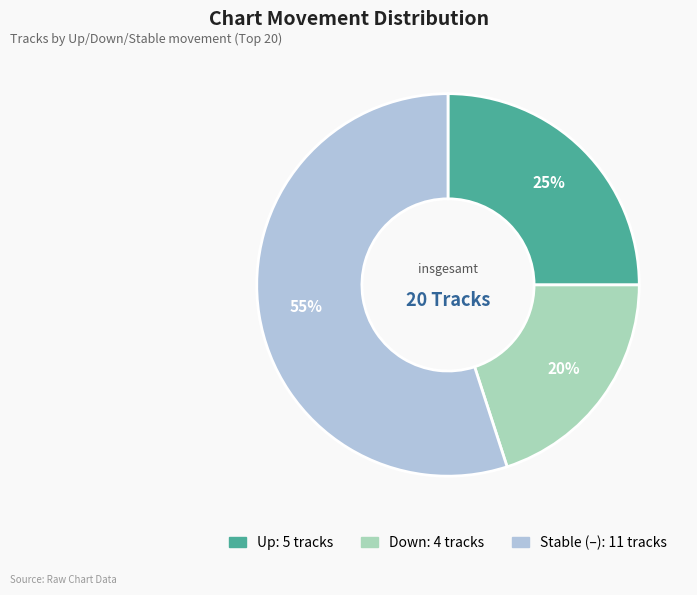

To the nearest percent, what is the difference between the largest and smallest slice percentages?

35%